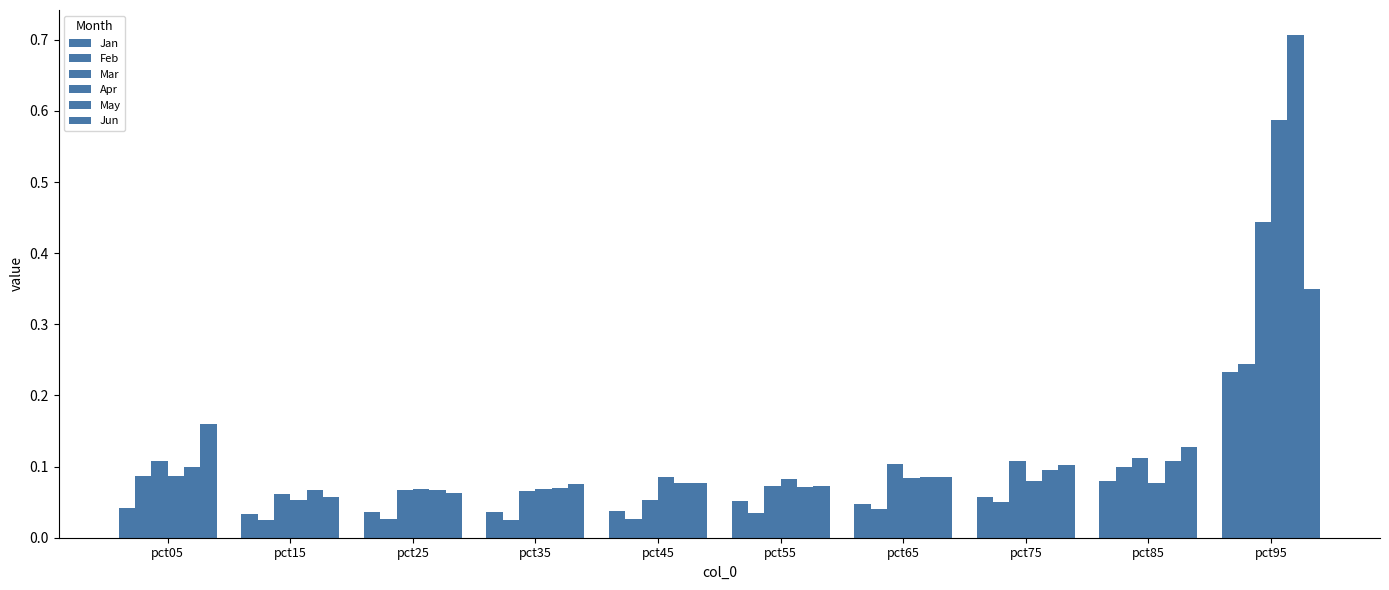

How many bars are there in total?

60